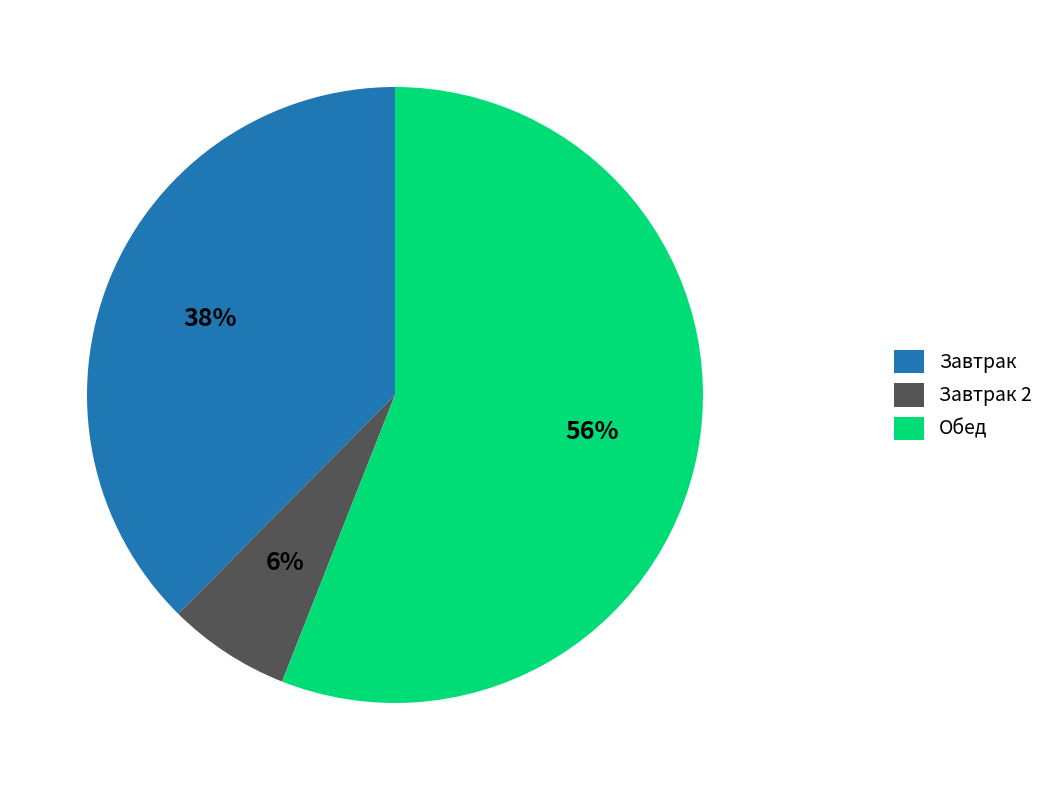

Does any single category account for the majority?

Yes